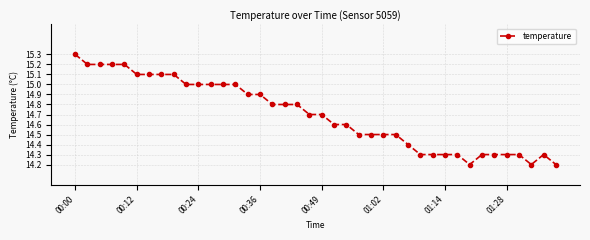

Does the chart have visible grid lines?

Yes